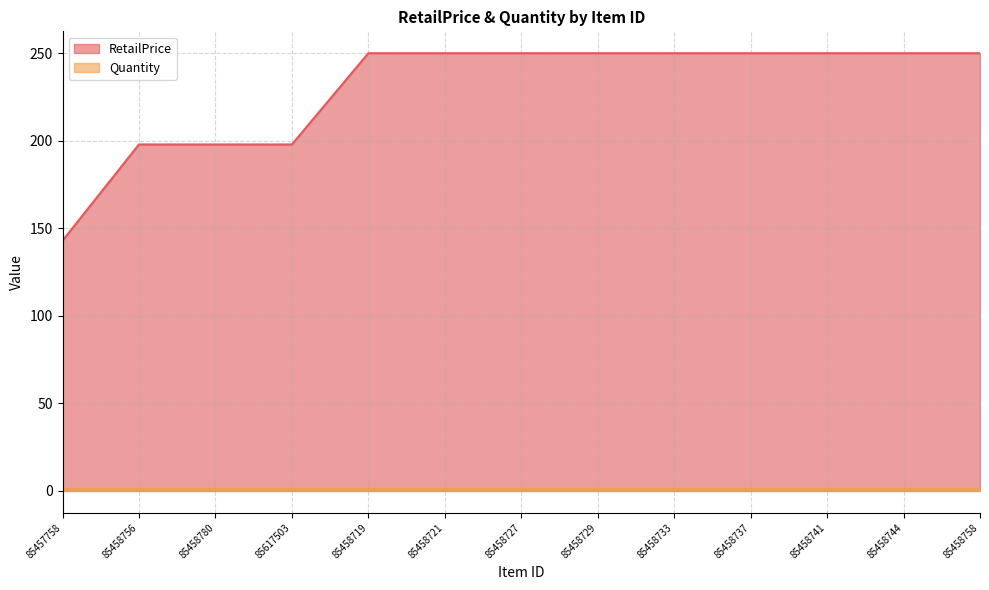

What is the greatest value displayed?

250.0